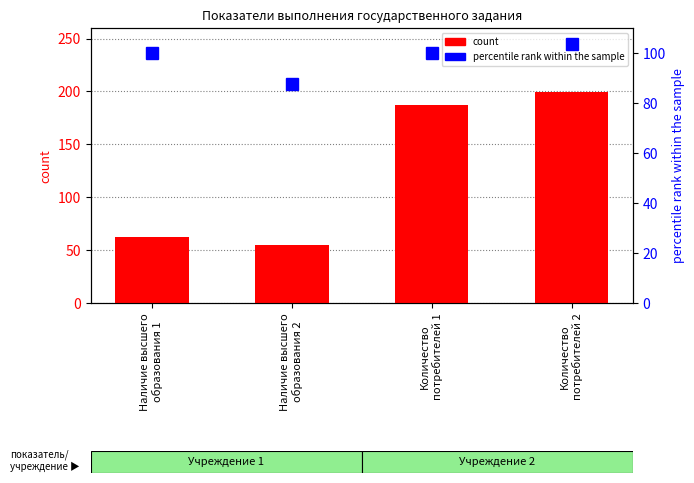

What are all the series names shown in the legend?

count, percentile rank within the sample